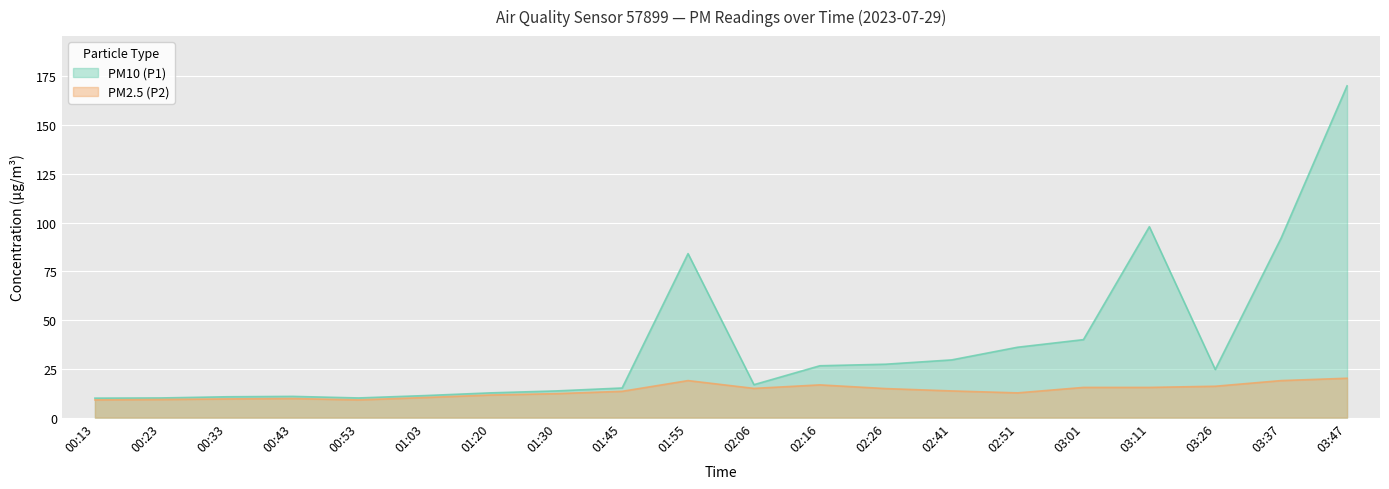

Which series has the widest spread of values?

PM10 (P1)